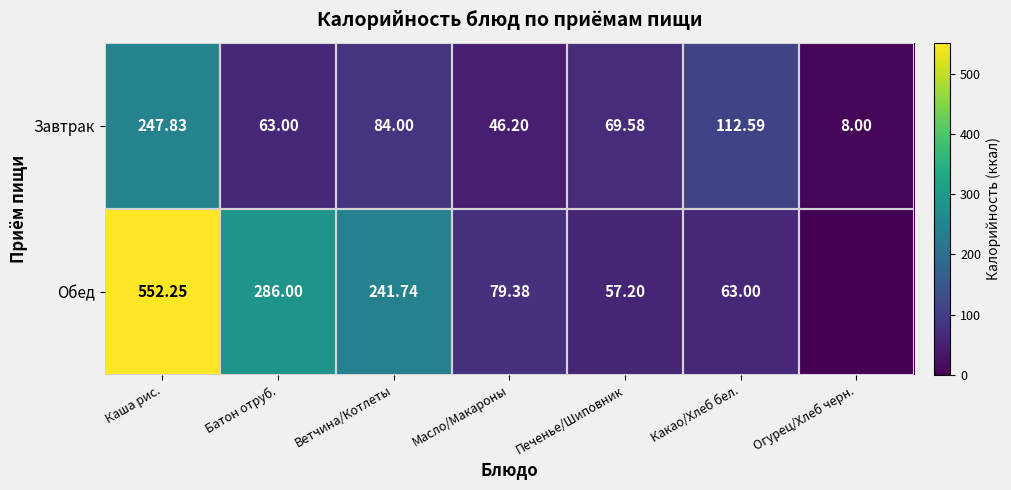

How many data points in Завтрак are above 69?

4